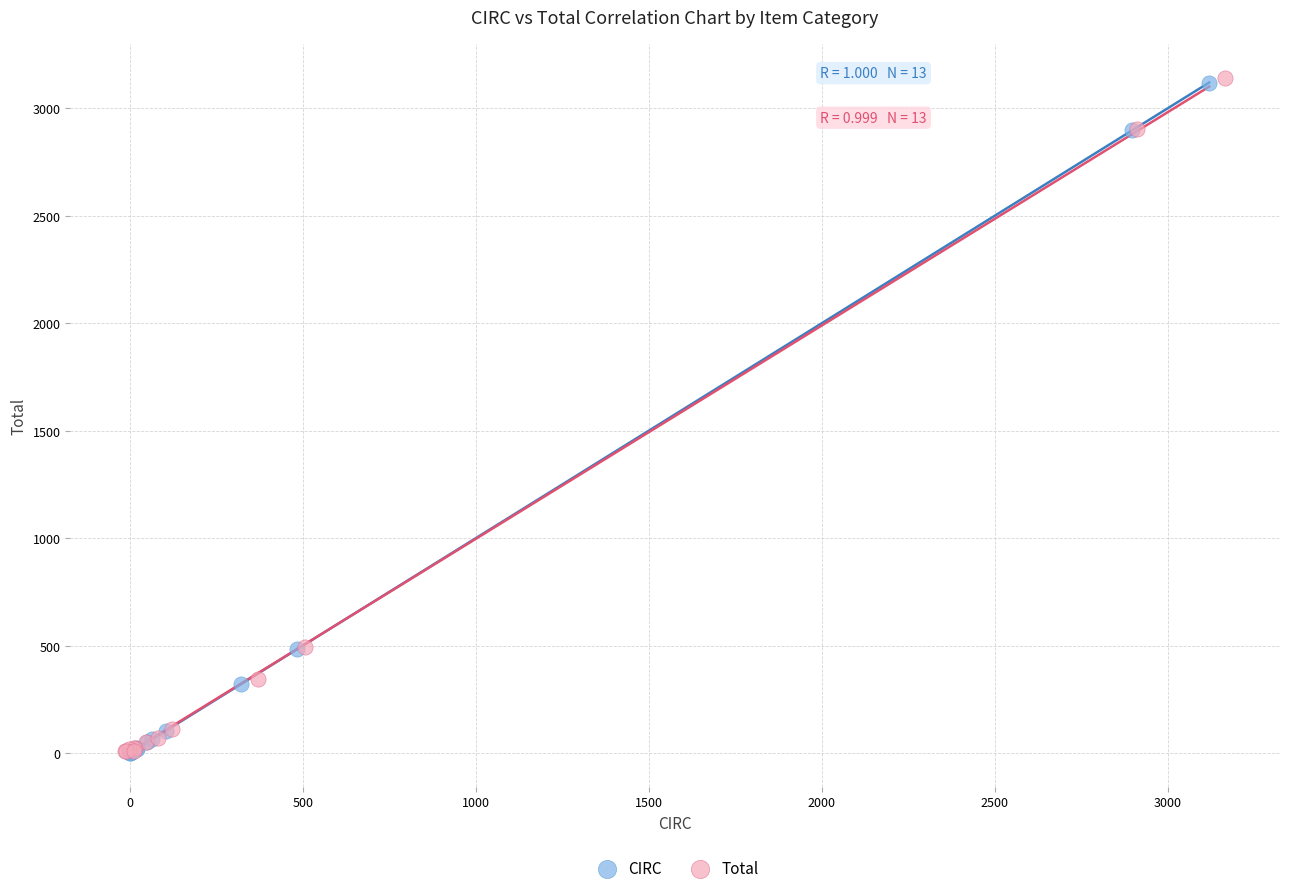

Which series has the largest Y range (max minus min)?

Total